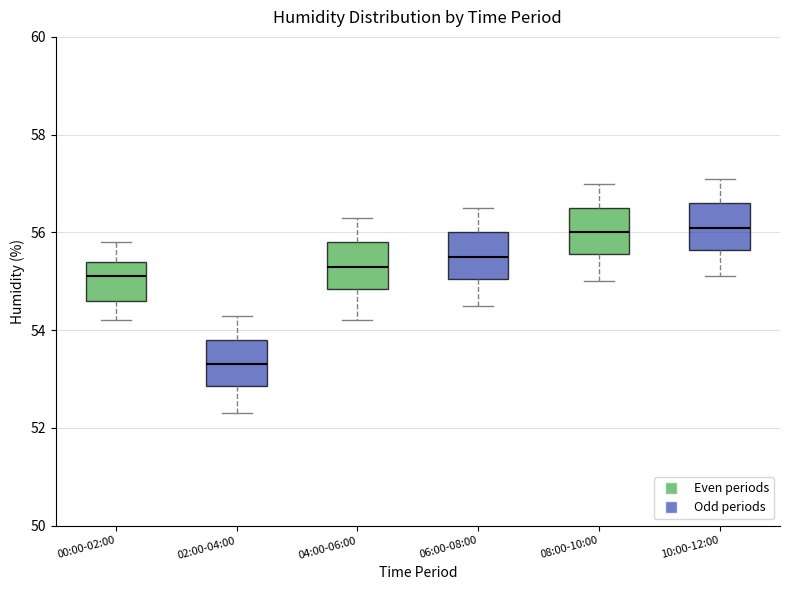

Reading left to right, read every box against the y-axis: the position of its median line, the range the box covers, and the ends of its whiskers. The values are not printed on the chart, so give them approximately, as read against the axis.

00:00-02:00: median 55.2, box 54.6 to 55.4, whiskers 54.2 to 55.8
02:00-04:00: median 53.4, box 52.8 to 53.8, whiskers 52.4 to 54.4
04:00-06:00: median 55.4, box 54.8 to 55.8, whiskers 54.2 to 56.4
06:00-08:00: median 55.6, box 55.0 to 56.0, whiskers 54.6 to 56.6
08:00-10:00: median 56.0, box 55.6 to 56.6, whiskers 55.0 to 57.0
10:00-12:00: median 56.2, box 55.6 to 56.6, whiskers 55.2 to 57.2